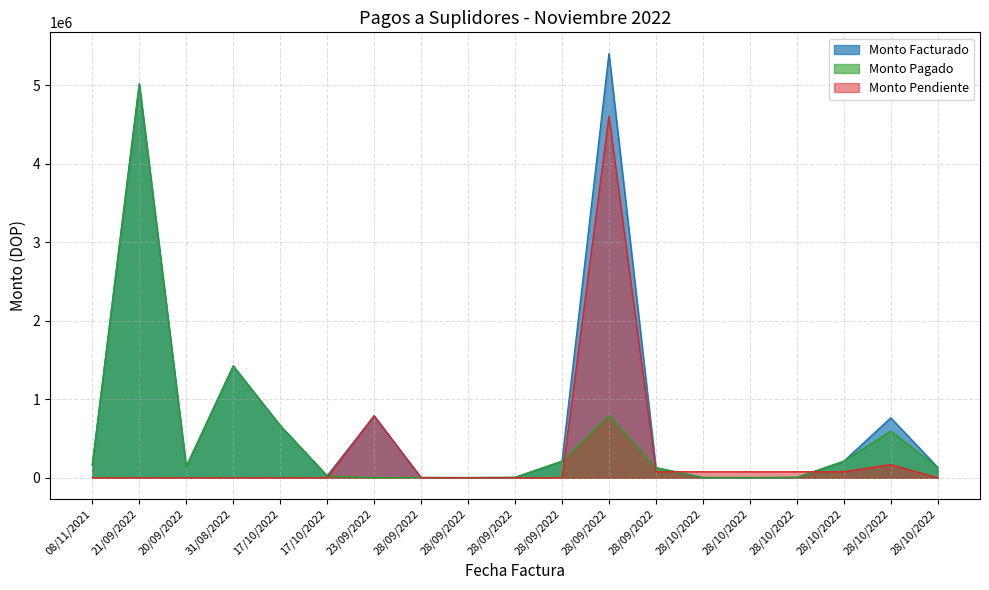

What is the label of the 13th point from the right?

23/09/2022